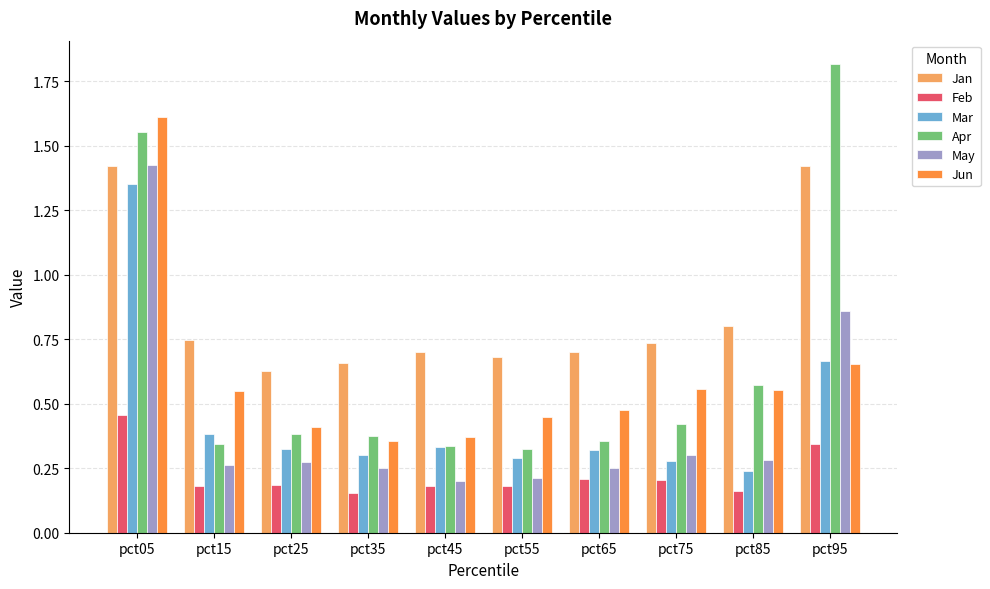

How many May values are between 0 and 1?

9